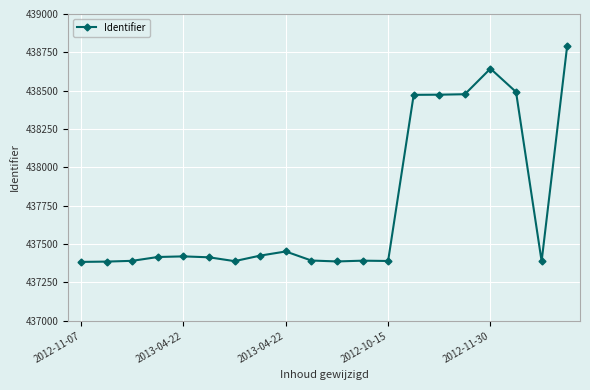

True or false: there are more than 2 points higher than both neighbors.

True